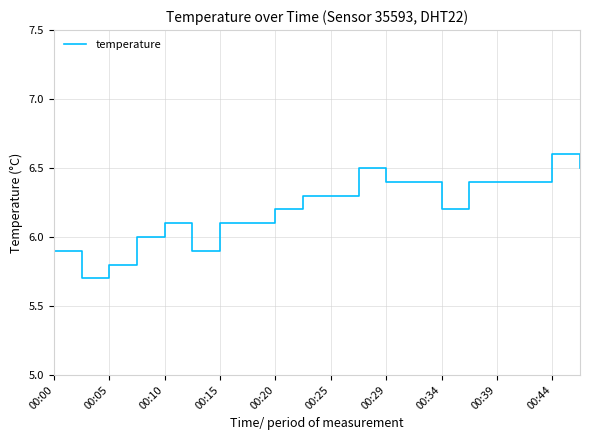

How many lines are shown in the chart?

1